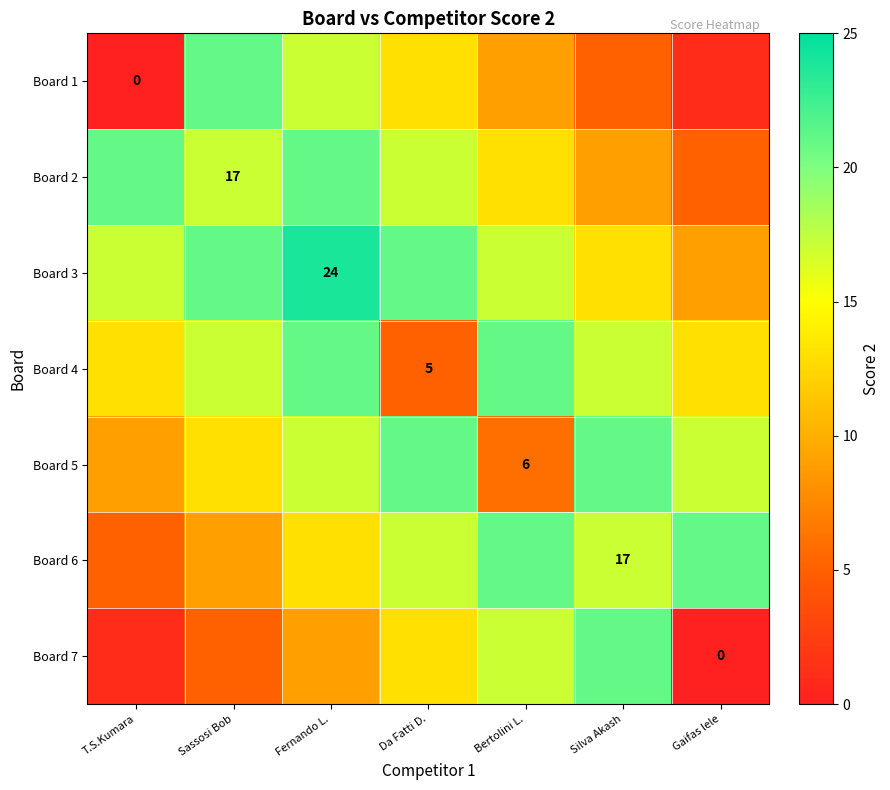

Rank the series by their maximum value, from lowest to highest.

Board 1, Board 2, Board 4, Board 5, Board 6, Board 7, Board 3